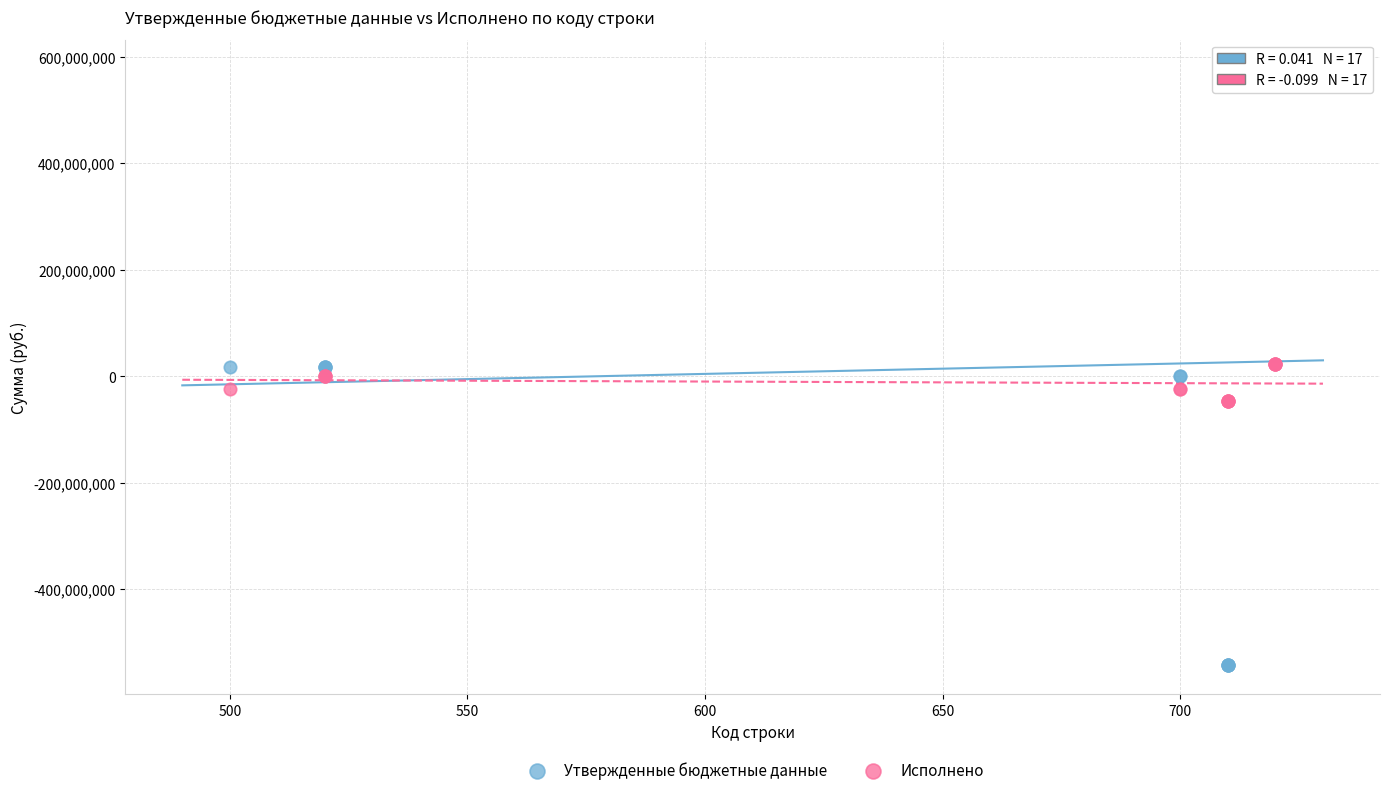

Which series contains the highest Y value?

Утвержденные бюджетные данные